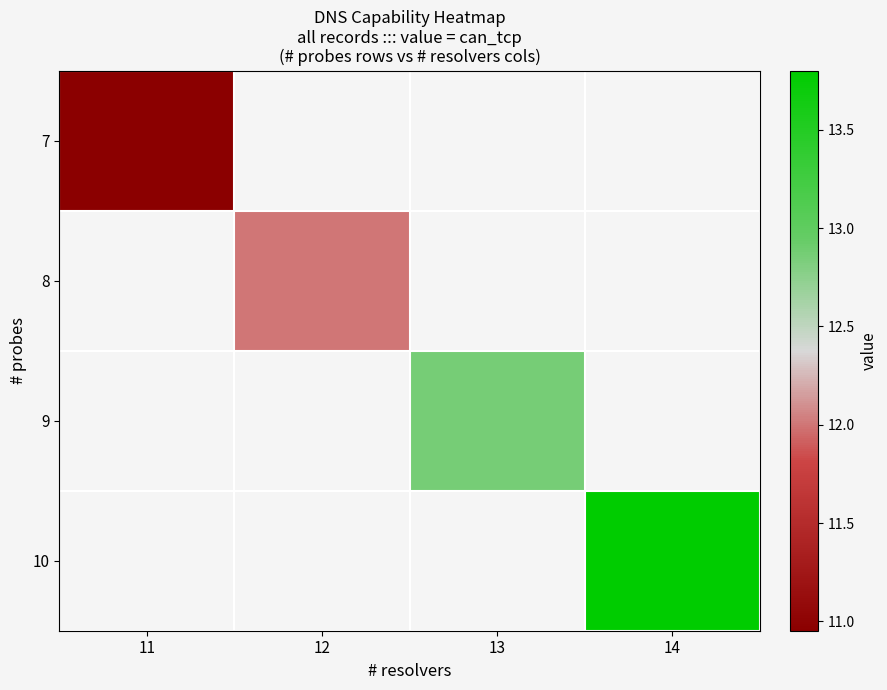

Between 13 and 14, which is larger?

14